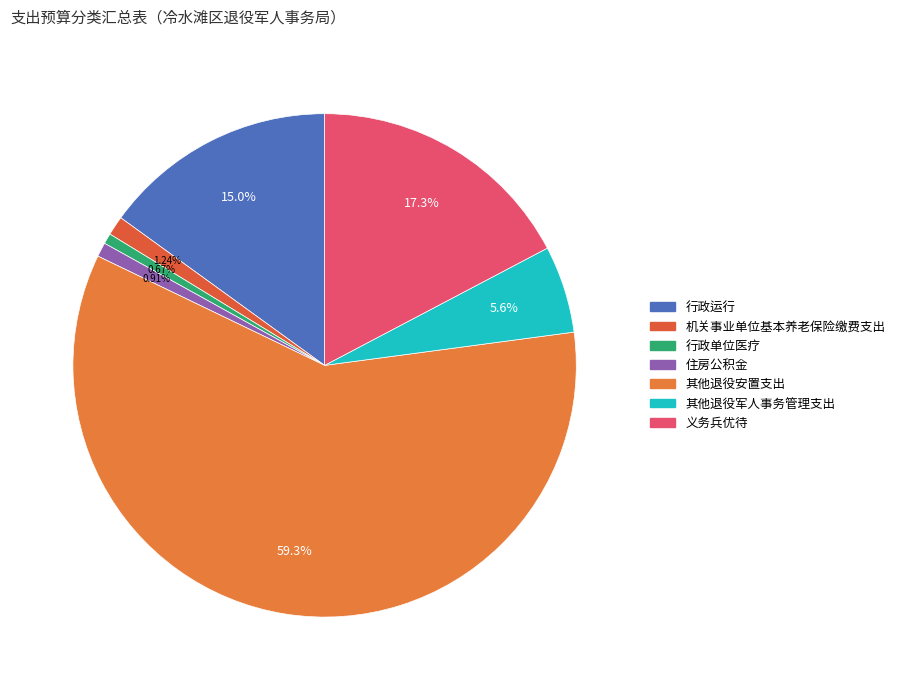

To the nearest percent, what is the combined percentage of 义务兵优待 and 行政单位医疗?

18%